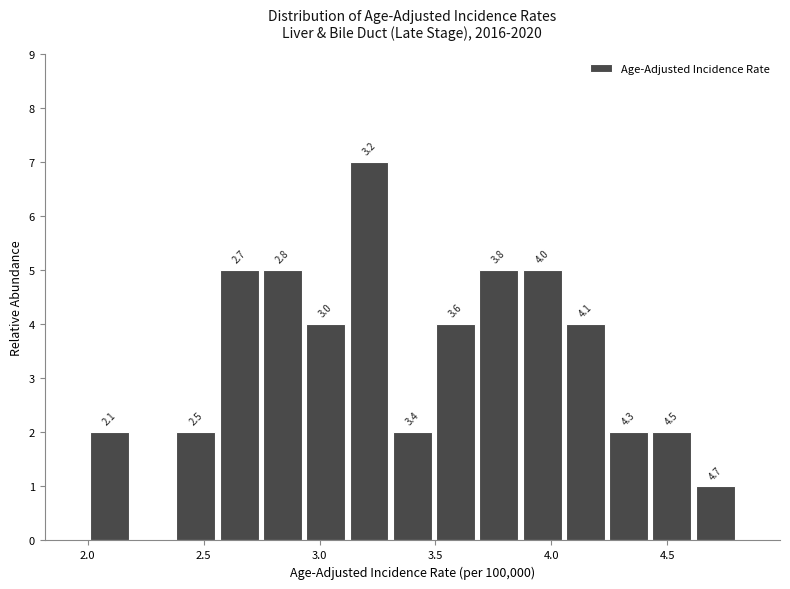

Around what value on the x-axis is the tallest bar? Give the approximate position of its centre, as read against the axis.

3.20